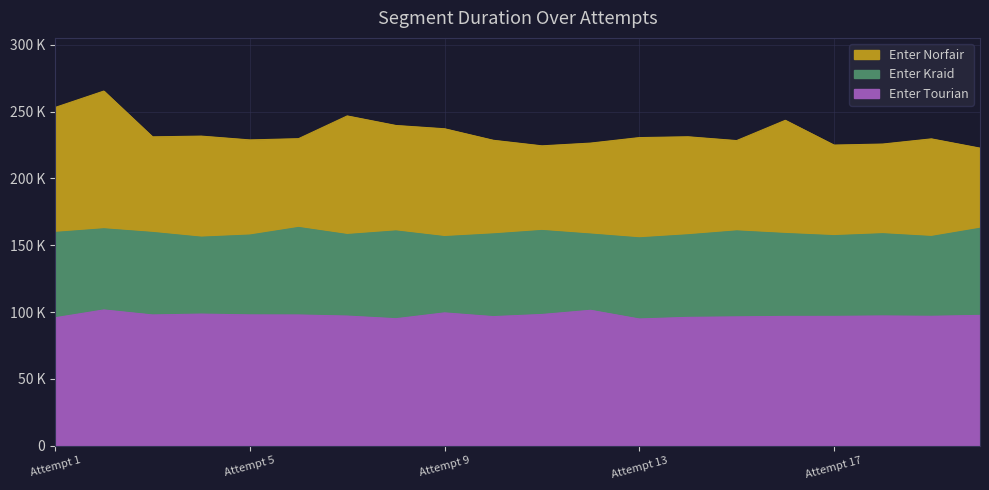

The Enter Kraid series shows 155988 at Attempt 4. True or false?

True